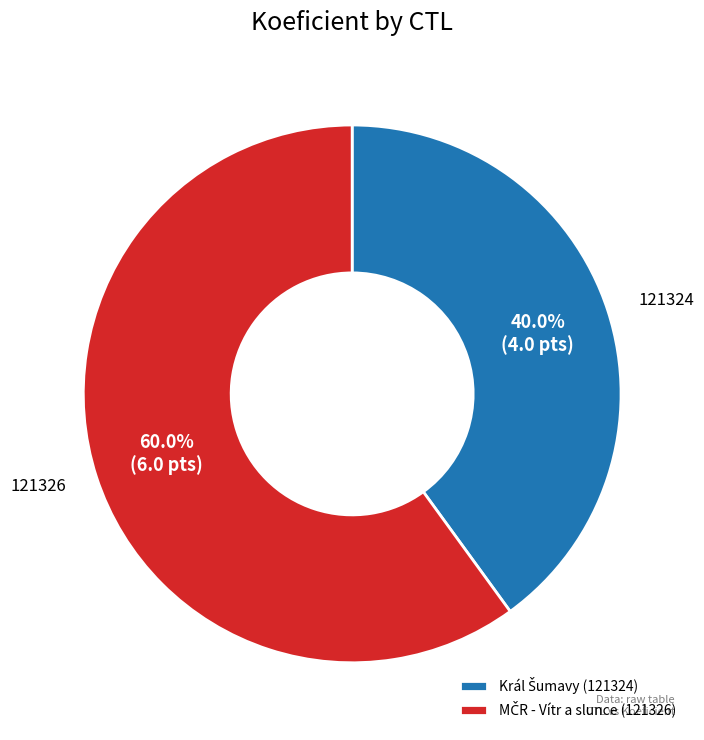

Which category has the biggest portion of the pie?

121326